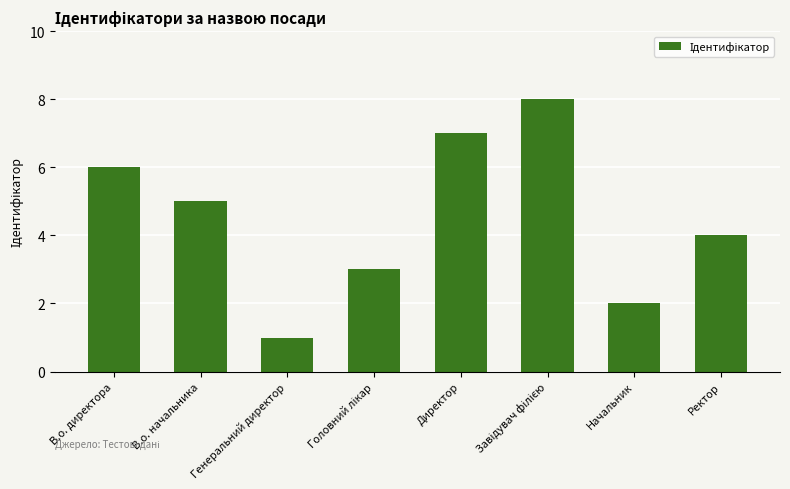

What is the maximum value shown in the chart?

8